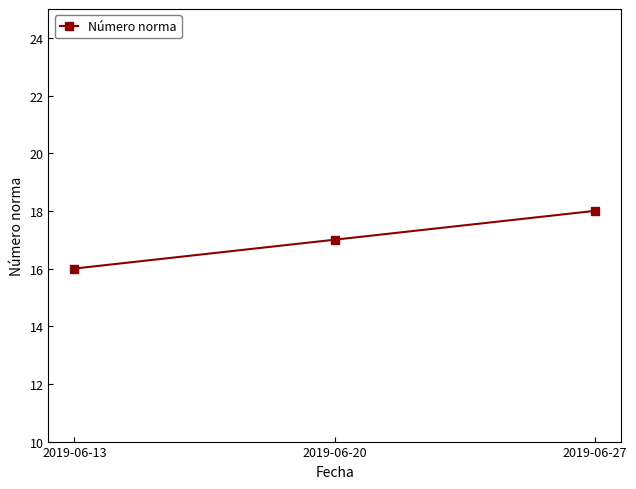

What is the change in value from 2019-06-20 to 2019-06-27?

+1